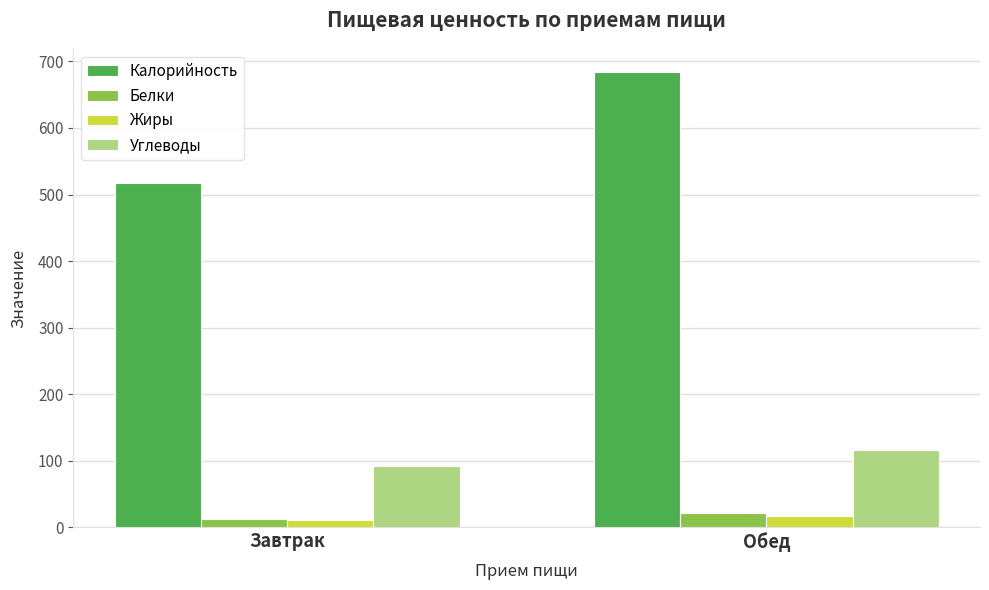

How many groups of bars are there?

2